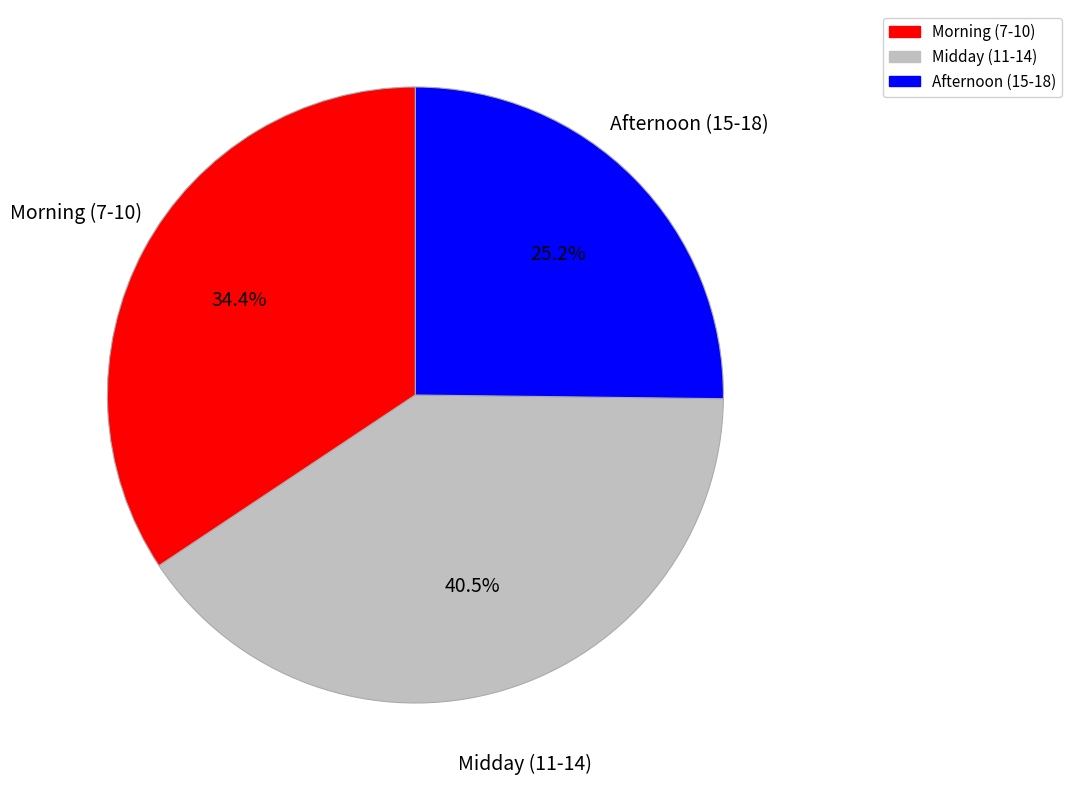

To the nearest percent, what is the difference between the largest and smallest slice percentages?

15%